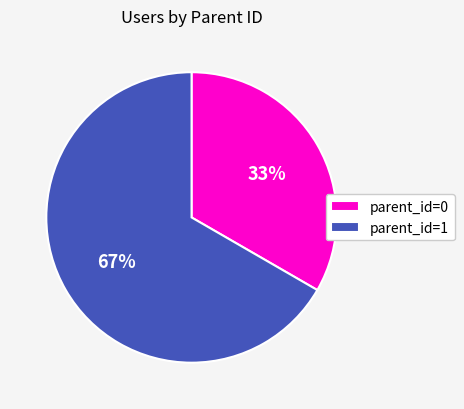

Is there a majority slice in this chart?

Yes